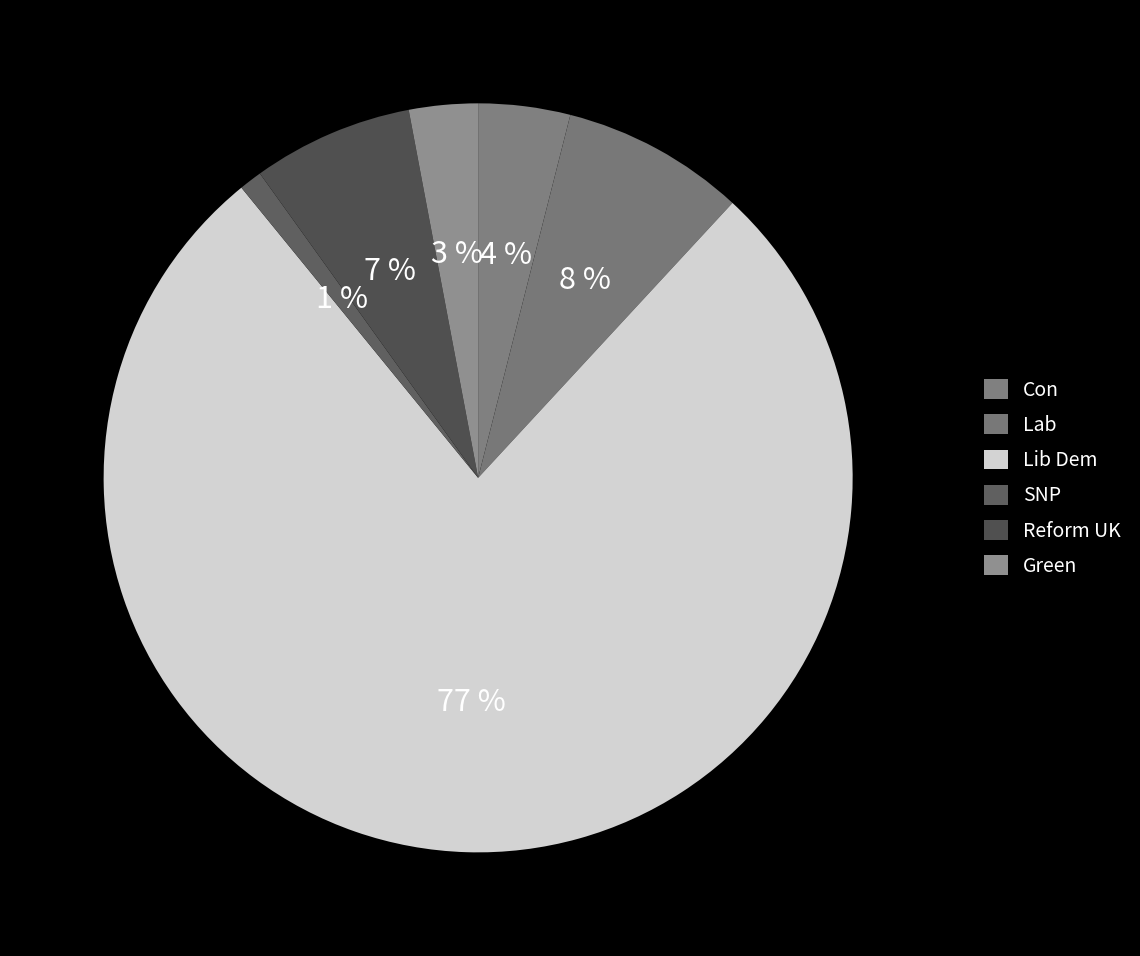

Does any single category account for the majority?

Yes